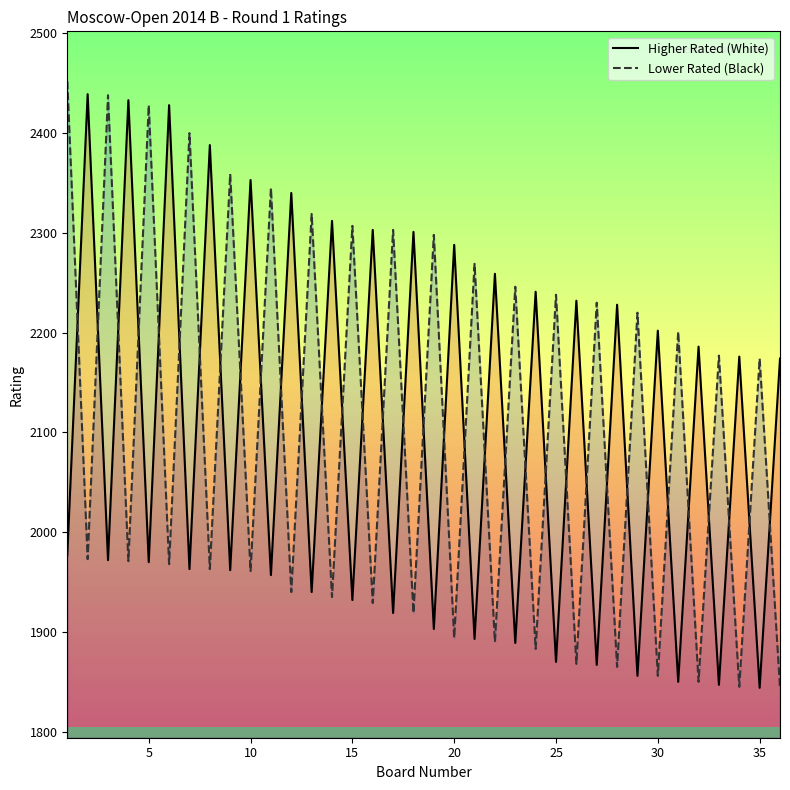

Reading left to right, what are all the values shown in this chart?

Higher Rated (White): 1977	2439	1972	2433	1970	2428	1963	2388	1962	2353	1957	2340	1940	2312	1932	2303	1919	2301	1903	2288	1893	2259	1889	2241	1870	2232	1867	2228	1856	2202	1850	2186	1847	2176	1844	2174
Lower Rated (Black): 2452	1973	2438	1971	2428	1968	2400	1963	2359	1961	2345	1940	2319	1935	2307	1929	2303	1919	2298	1894	2269	1890	2246	1883	2238	1868	2230	1865	2220	1856	2201	1850	2177	1845	2174	1844